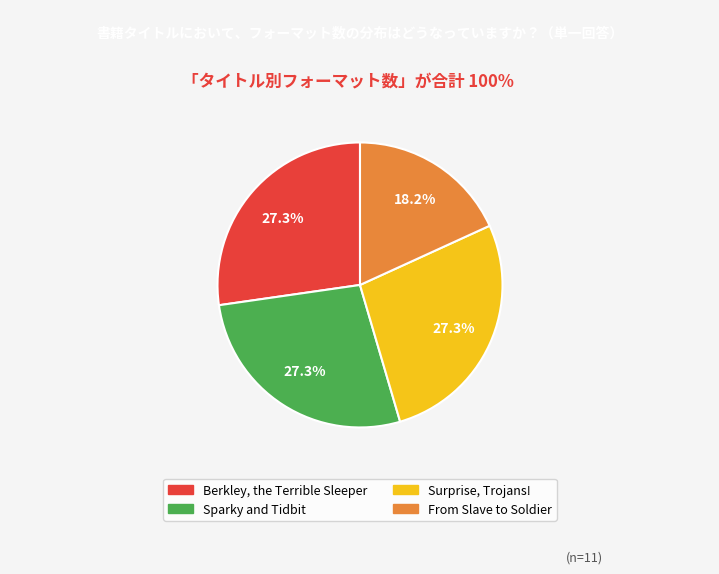

What is the total percentage of Sparky and Tidbit and From Slave to Soldier?

45.5%